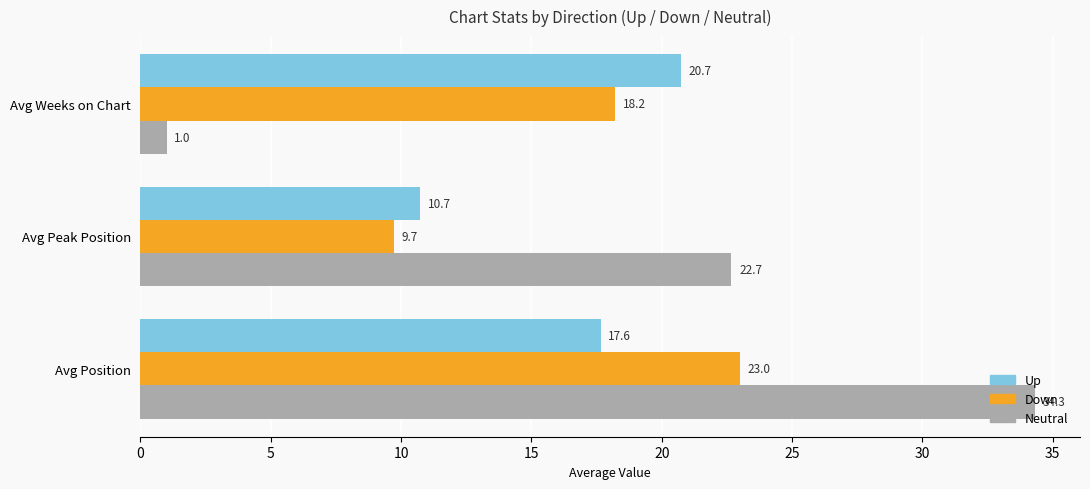

List the series in order of their peak value, lowest first.

Up, Down, Neutral